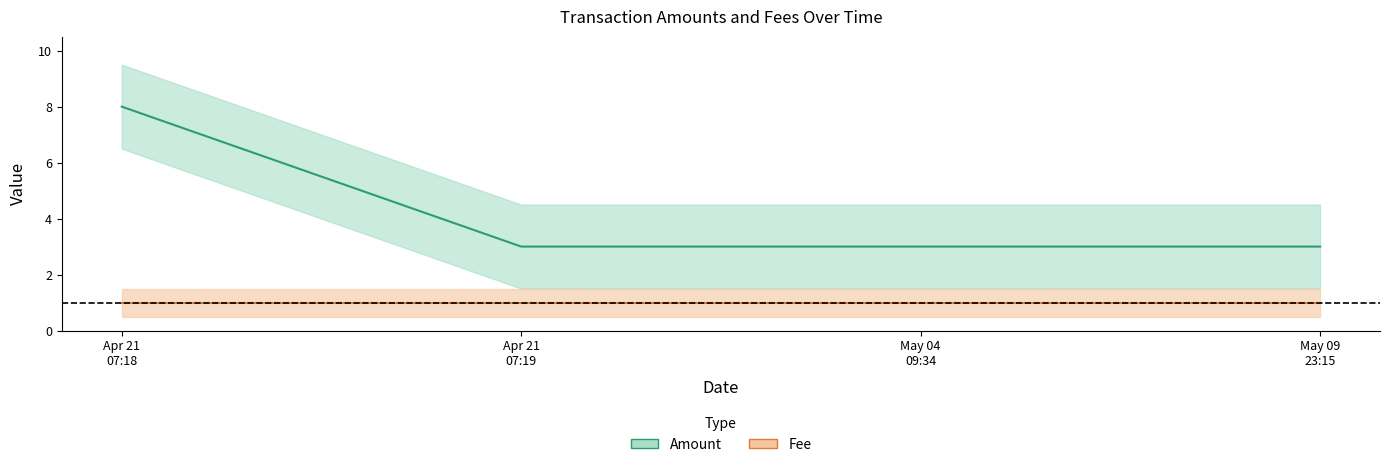

What is the difference between the maximum and minimum values in the Amount series?

5